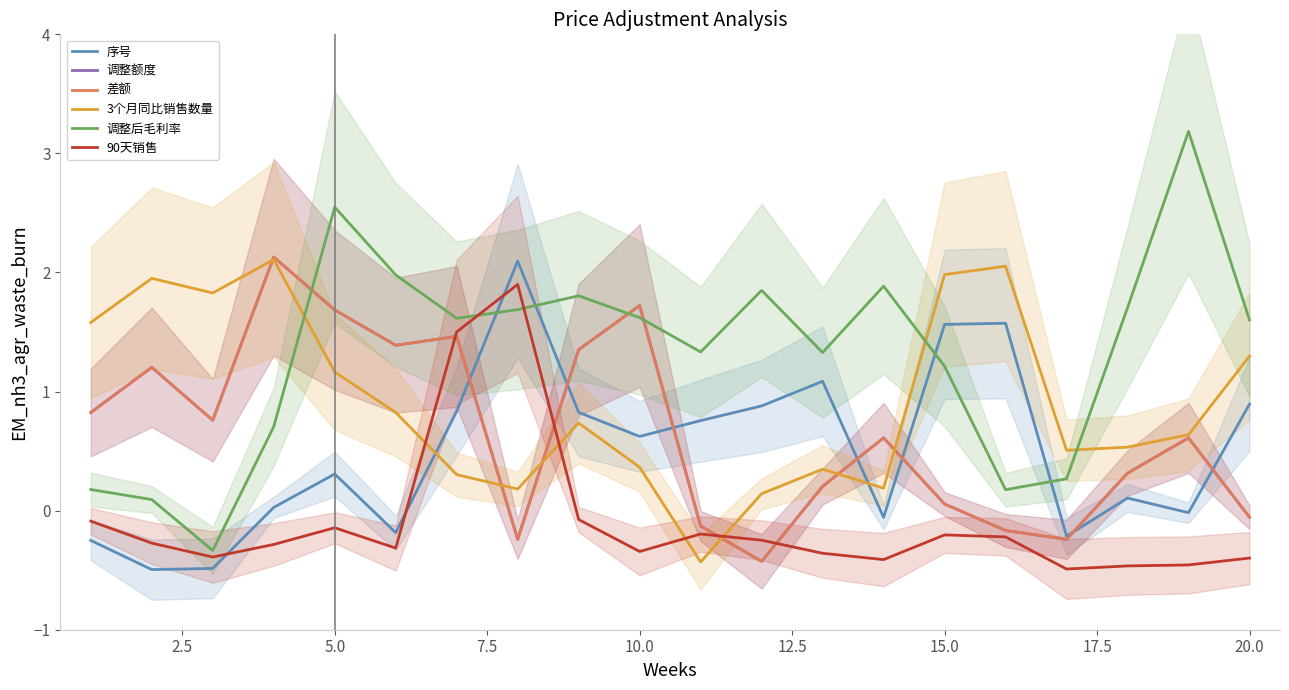

What is the maximum value shown in the chart?

3.2